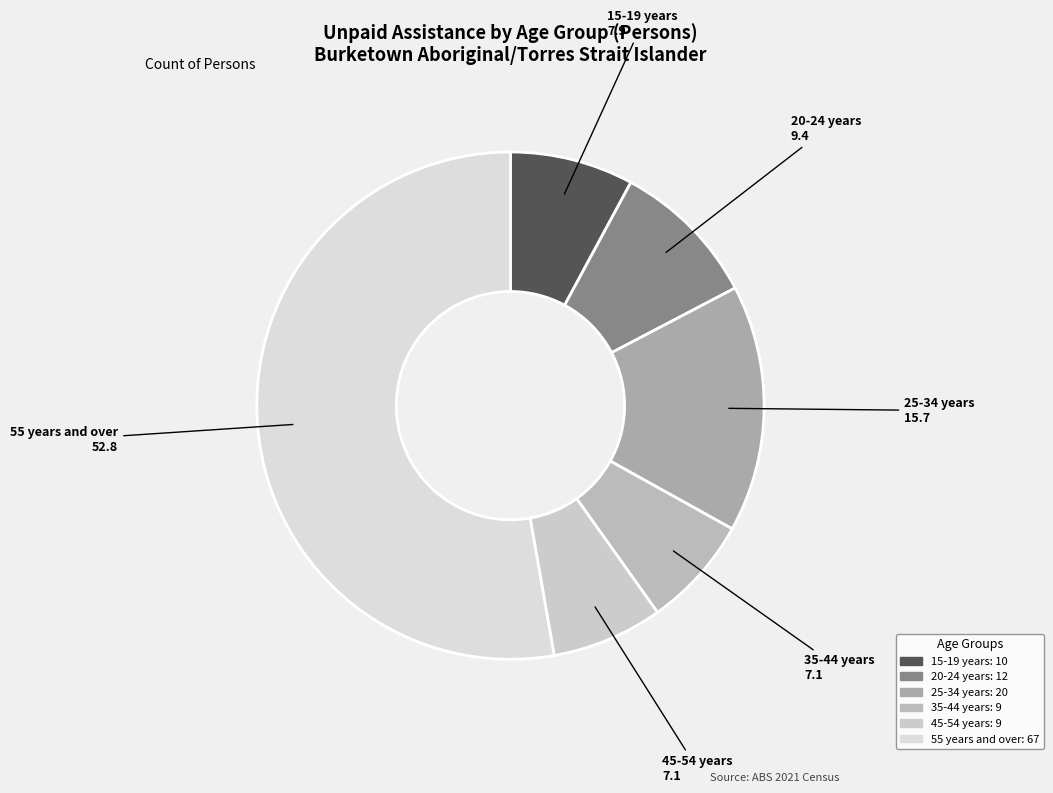

The 25-34 years slice represents 16% of the pie. True or false?

True